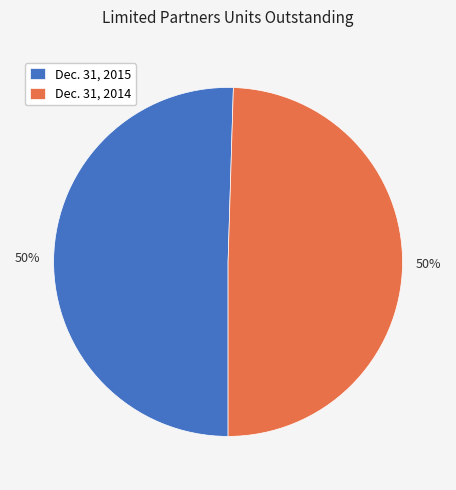

To the nearest percent, what is the average slice percentage?

50%